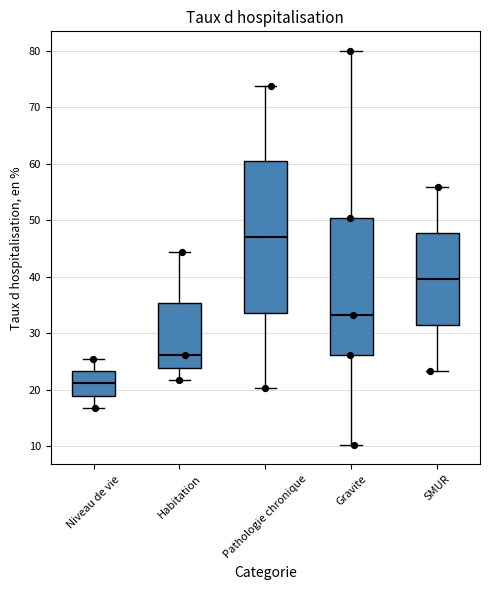

Reading left to right, transcribe this box plot: for each box, give where its median line is, the range the box spans, and where its two whiskers end, as read against the y-axis. The values are not printed on the chart, so give them approximately, as read against the axis.

Niveau de vie: median 21, box 19 to 23, whiskers 17 to 26
Habitation: median 26, box 24 to 35, whiskers 22 to 44
Pathologie chronique: median 47, box 34 to 60, whiskers 20 to 74
Gravite: median 33, box 26 to 50, whiskers 10 to 80
SMUR: median 40, box 32 to 48, whiskers 23 to 56